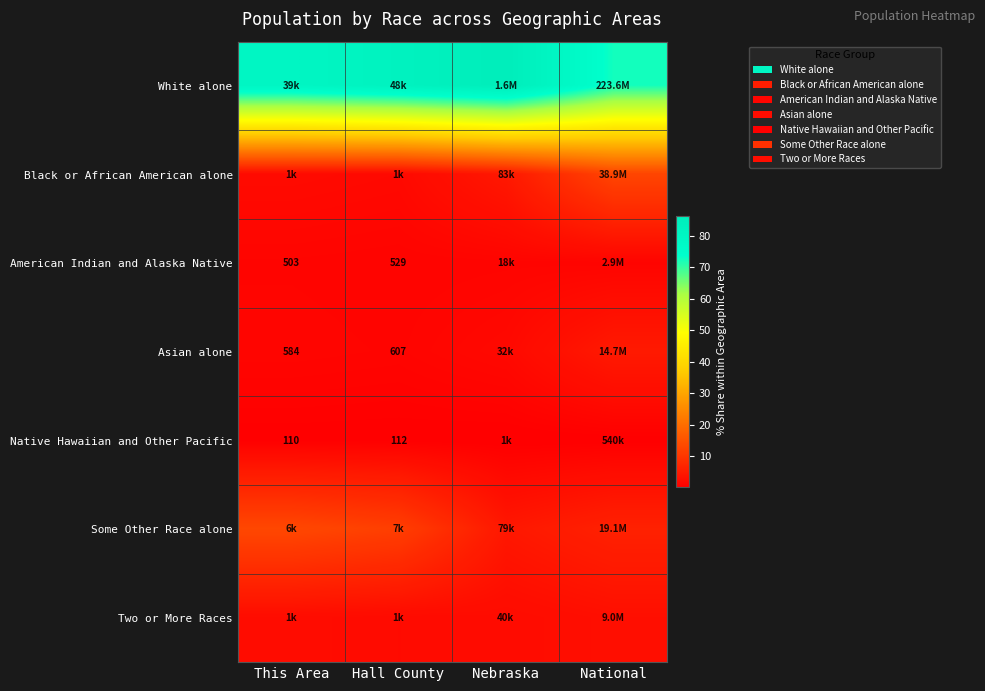

What is the difference between the maximum and second lowest values in the Some Other Race alone series?

6.9